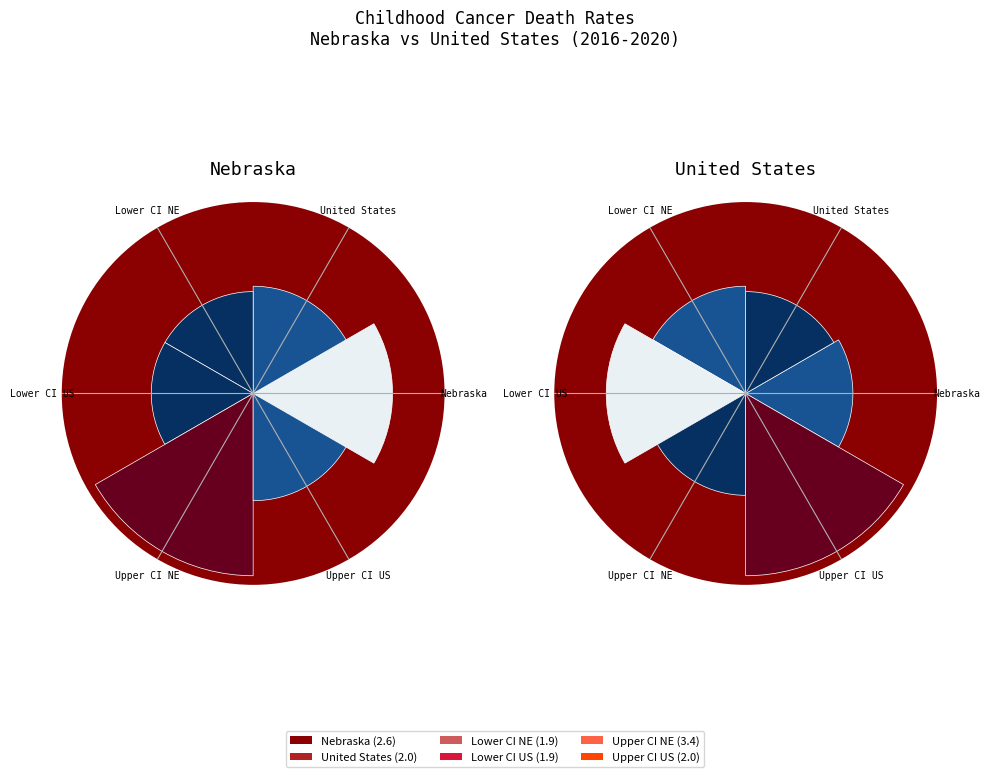

What percentage is NOT represented by Upper CI US?

85.5%